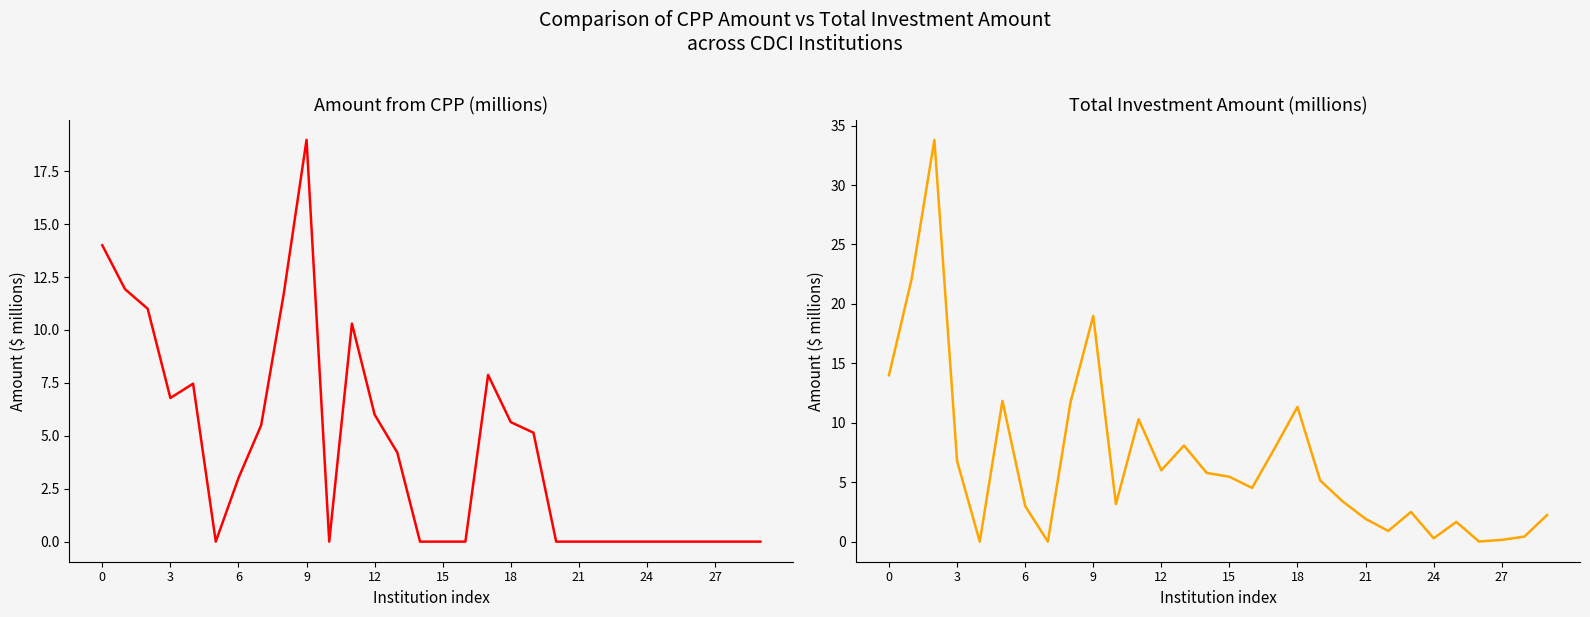

What is the value of the Investment Amount point at the 19th from the left?

3.0